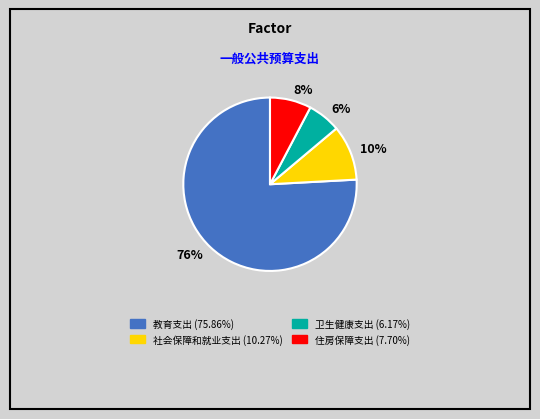

To the nearest percent, what is the difference between the largest and smallest slice percentages?

70%